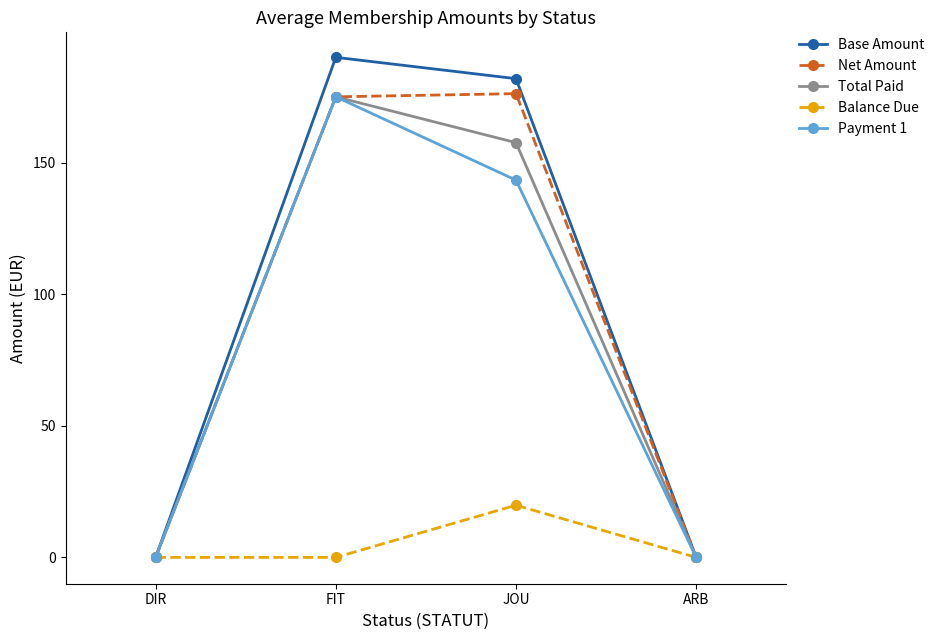

True or false: Net Amount has a value of 0.0 at DIR.

True